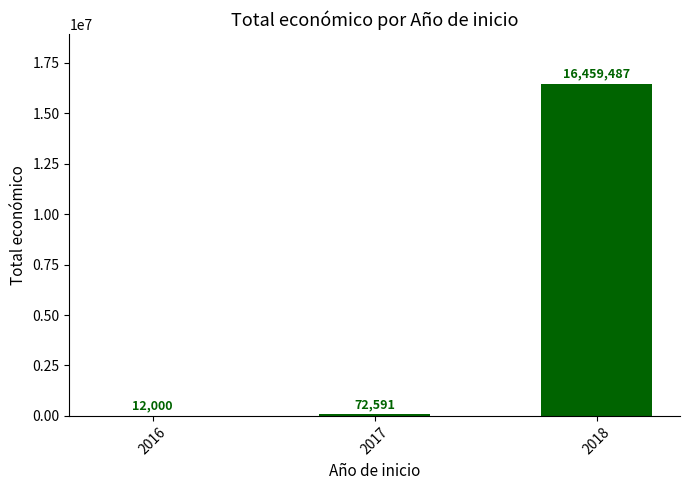

How many series are shown in this chart?

1